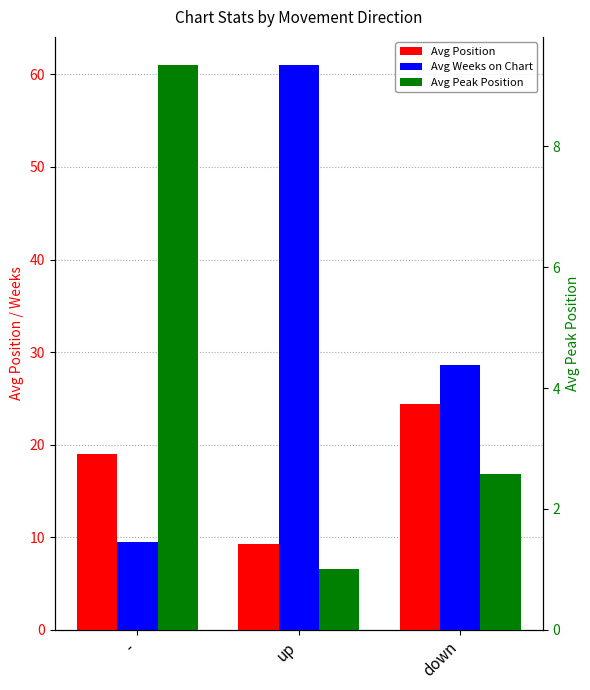

Are the bars horizontal?

No